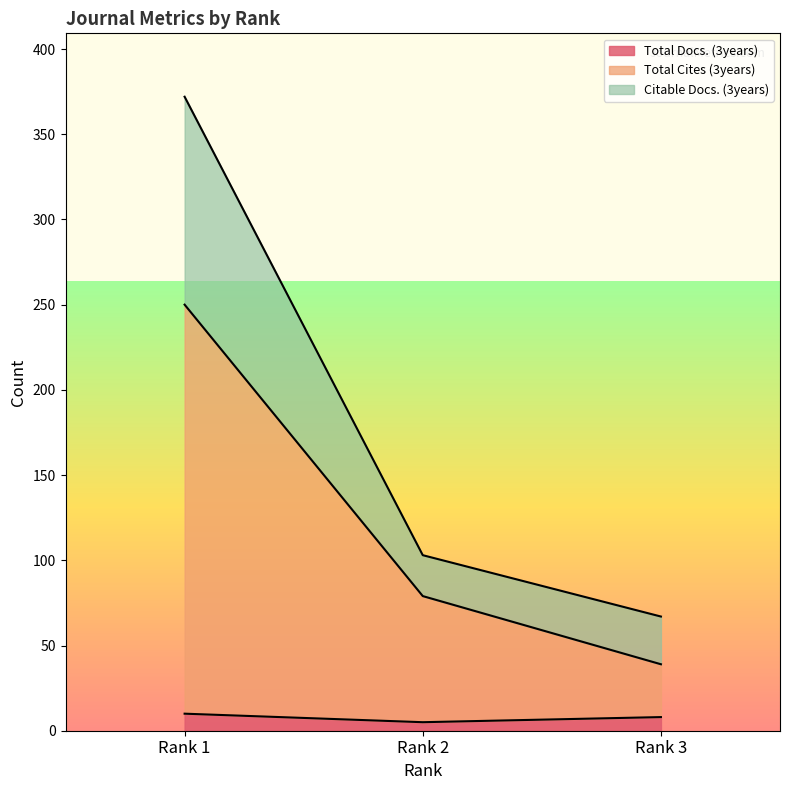

What is the total value across all series at Rank 2?

187